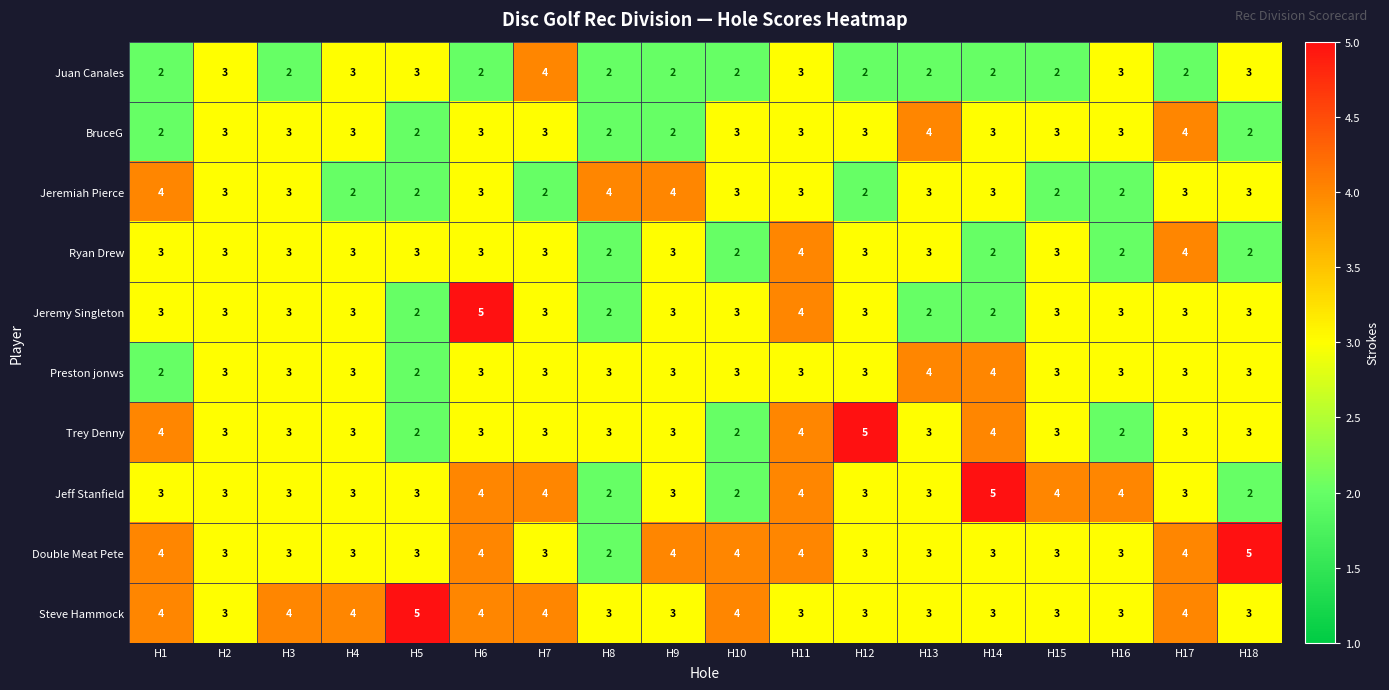

What is the difference between the maximum and minimum values in the Double Meat Pete series?

3